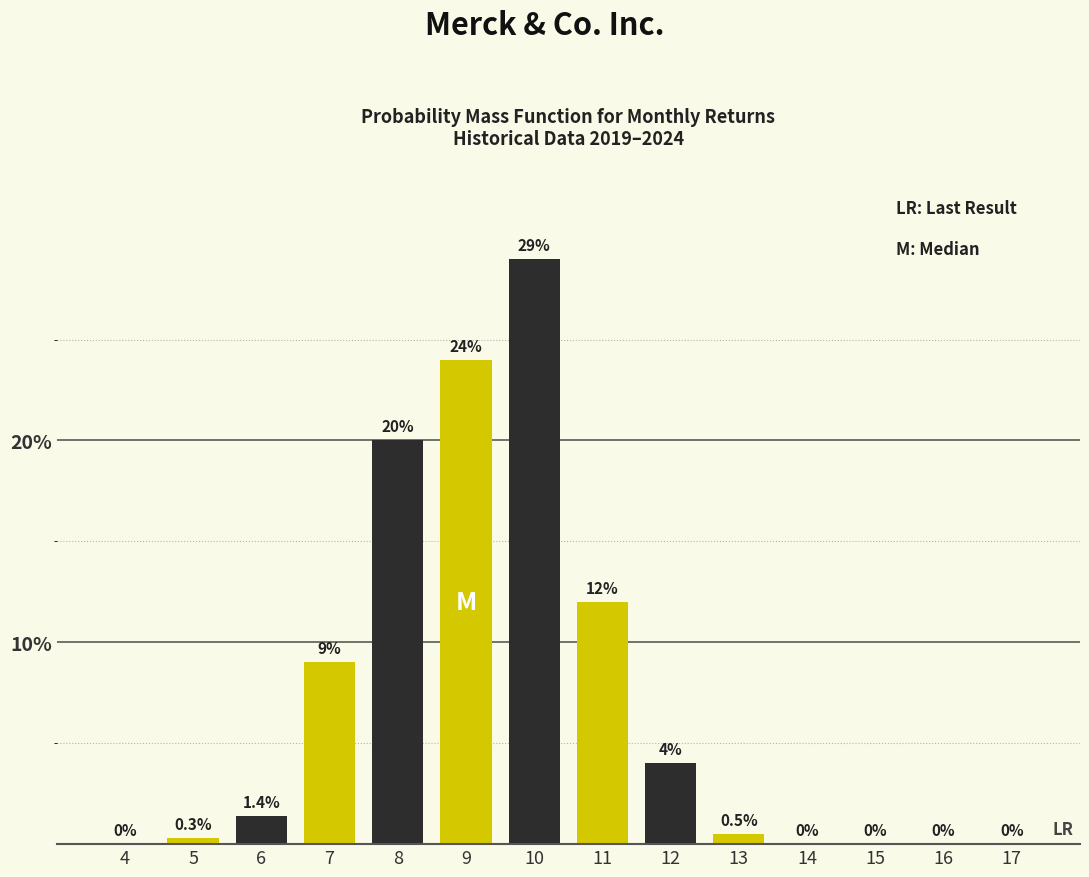

Reading right to left, what are all the values shown in this chart?

17=0.0	16=0.0	15=0.0	14=0.0	13=0.5	12=4.0	11=12.0	10=29.0	9=24.0	8=20.0	7=9.0	6=1.4	5=0.3	4=0.0